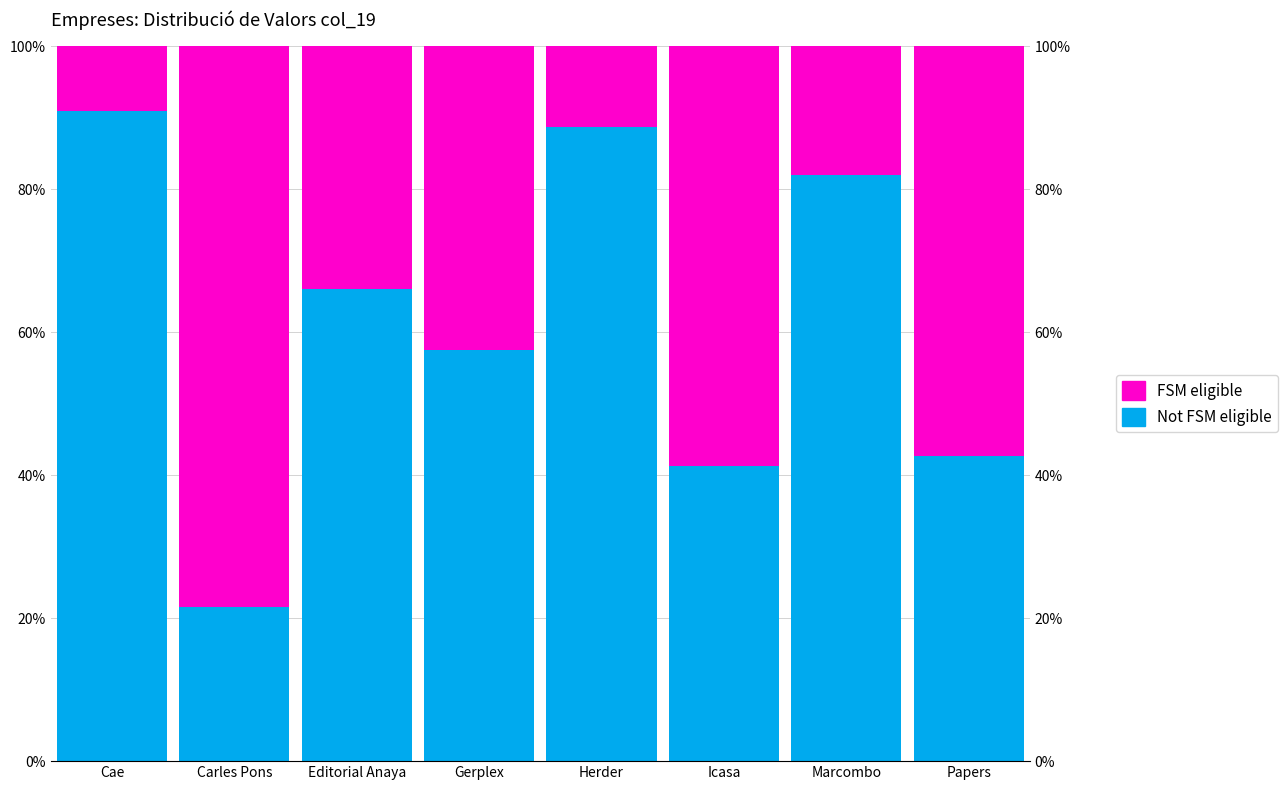

How many data points does each series have?

8